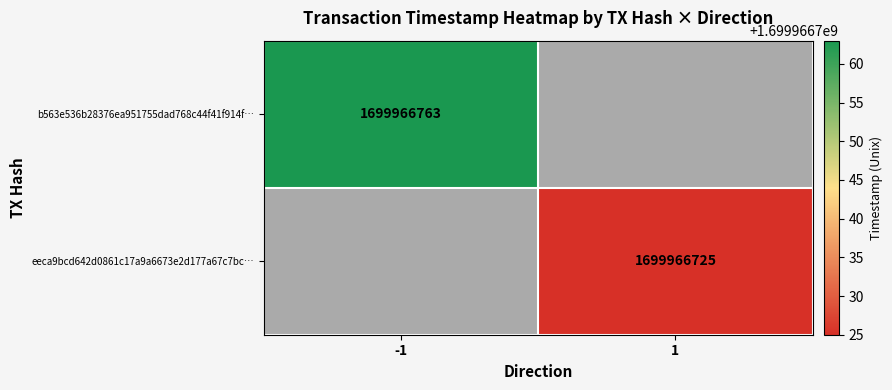

Which series changed the most between -1 and 1?

b563e536b28376ea951755dad768c44f41f914f…